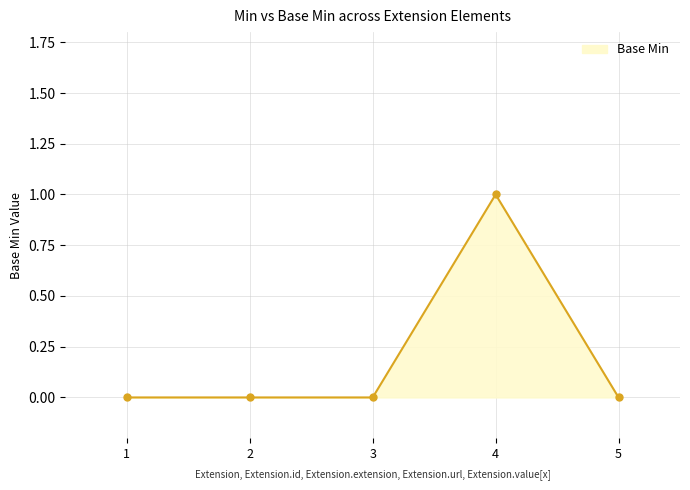

Reading left to right, what are all the values shown in this chart?

1=0	2=0	3=0	4=1	5=0